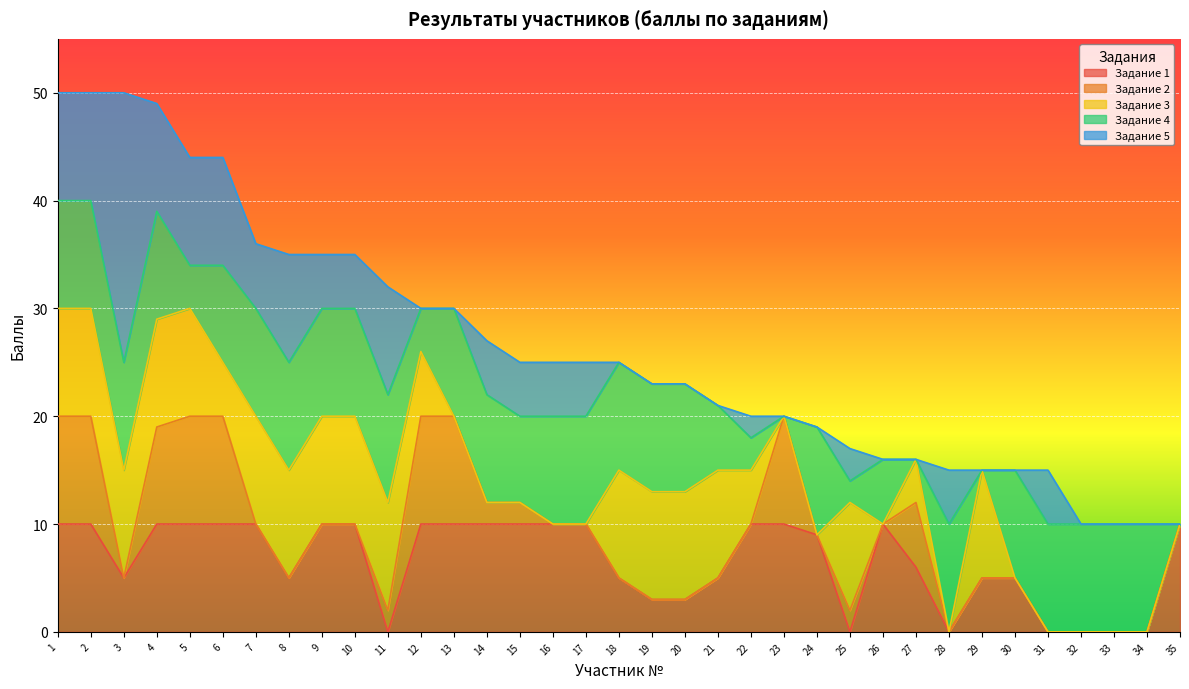

True or false: Задание 4 has more than 0 points higher than both neighbors.

True